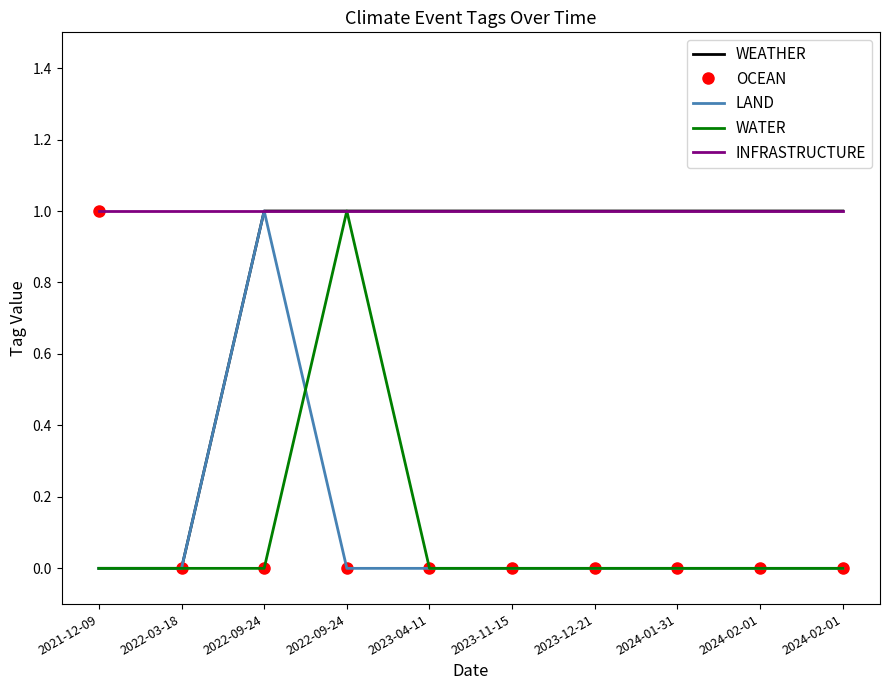

Is the value of INFRASTRUCTURE at 2022-03-18 greater than the value of OCEAN at 2022-09-24?

Yes